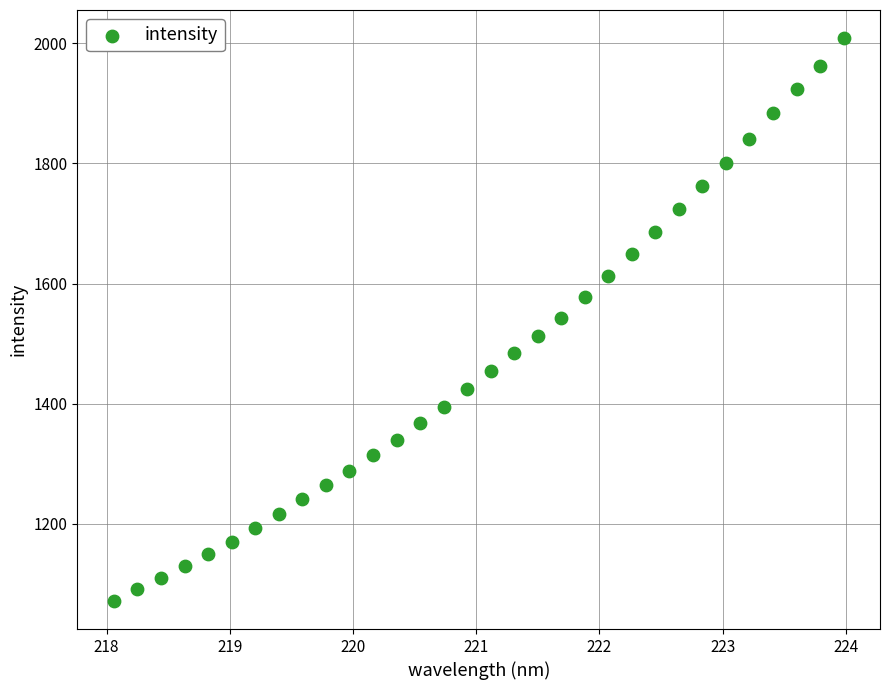

What is the range of Y values (max minus min)?

936.2